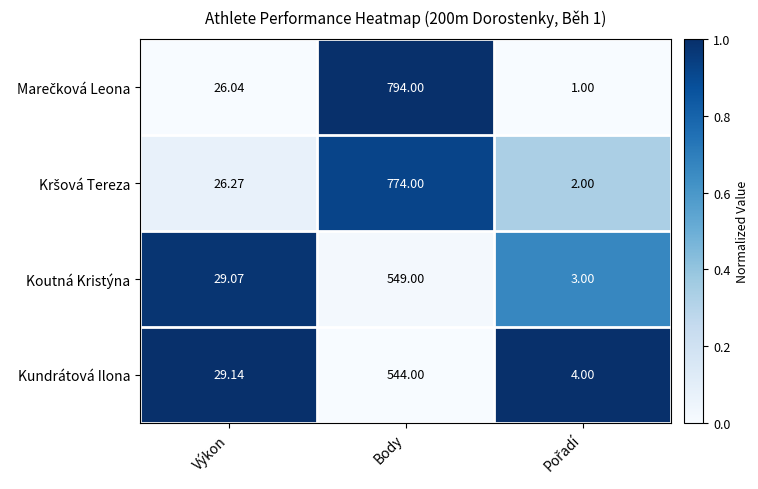

At which category is the sum across all series the highest?

Body